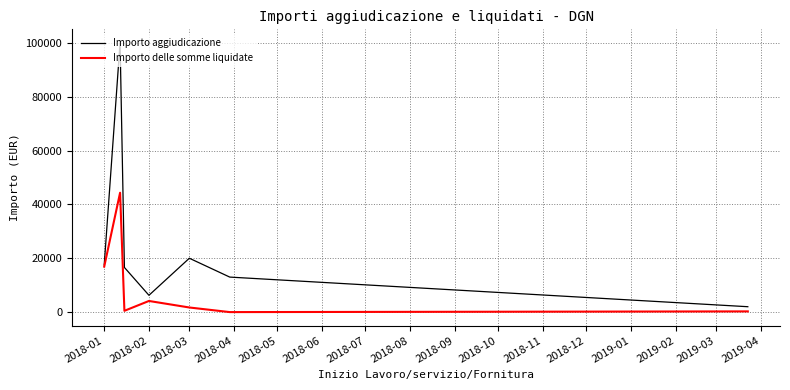

Which series has the widest spread of values?

Importo aggiudicazione